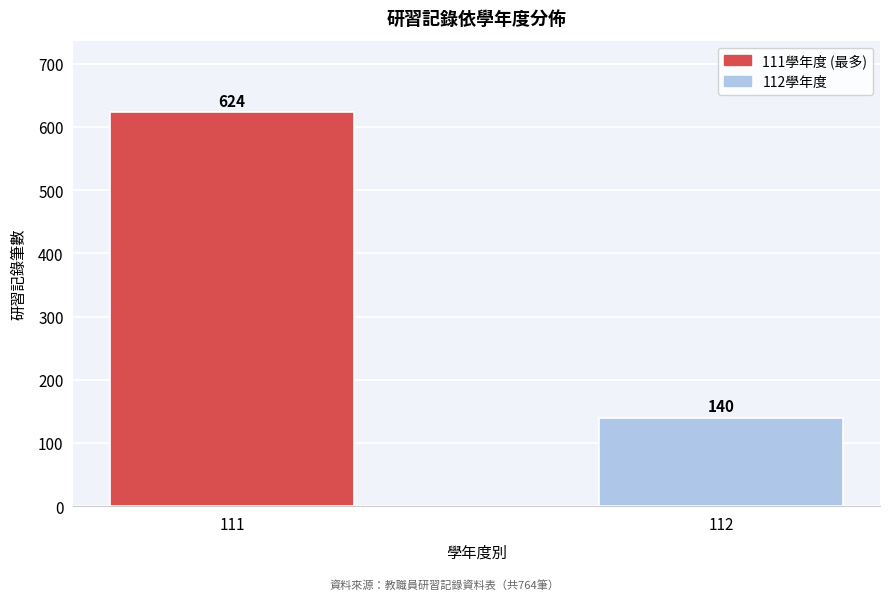

Reading left to right, extract all data points from this chart.

624	140